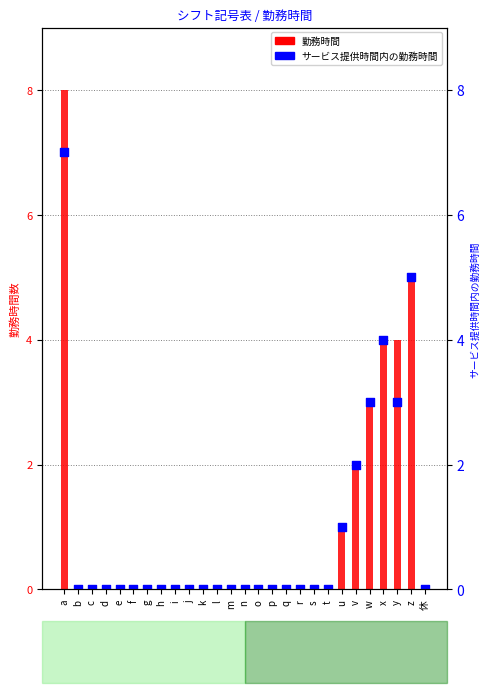

What are all the series names shown in the legend?

勤務時間, サービス提供時間内の勤務時間